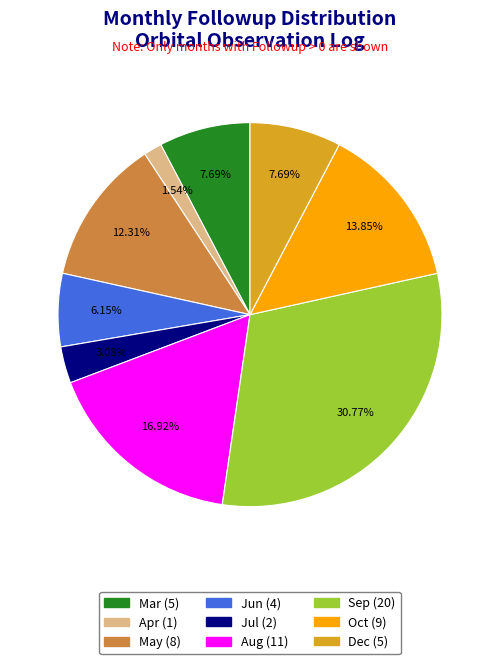

How many slices are in this pie chart?

9